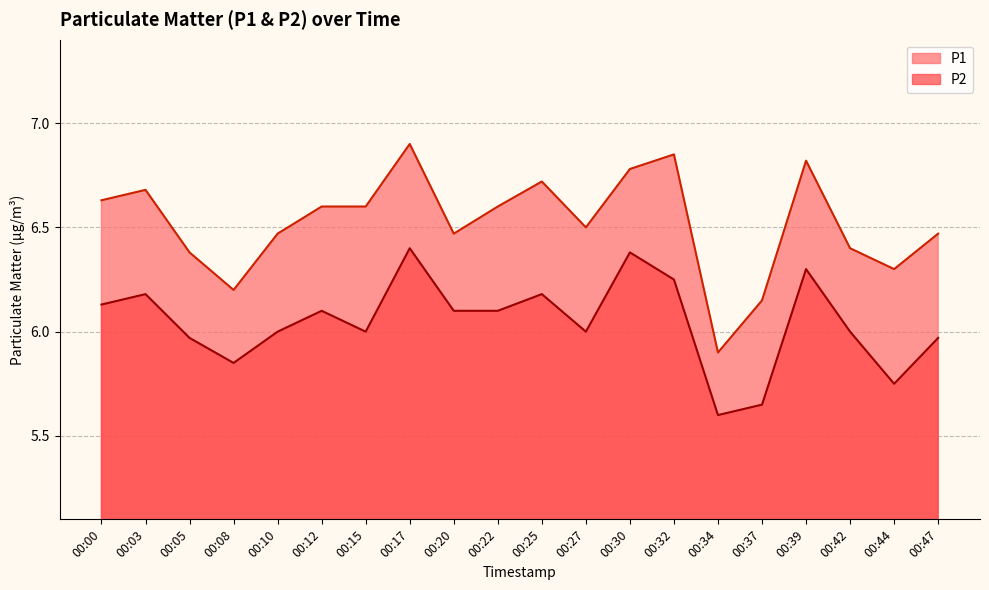

Reading left to right, transcribe all the data shown in this chart.

P1: 6.6	6.7	6.4	6.2	6.5	6.6	6.6	6.9	6.5	6.6	6.7	6.5	6.8	6.8	5.9	6.2	6.8	6.4	6.3	6.5
P2: 6.1	6.2	6.0	5.8	6.0	6.1	6.0	6.4	6.1	6.1	6.2	6.0	6.4	6.2	5.6	5.7	6.3	6.0	5.8	6.0